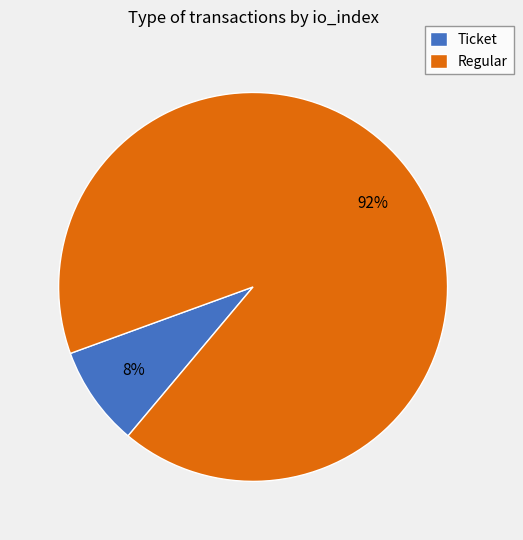

To the nearest percent, what is the average slice percentage?

50%